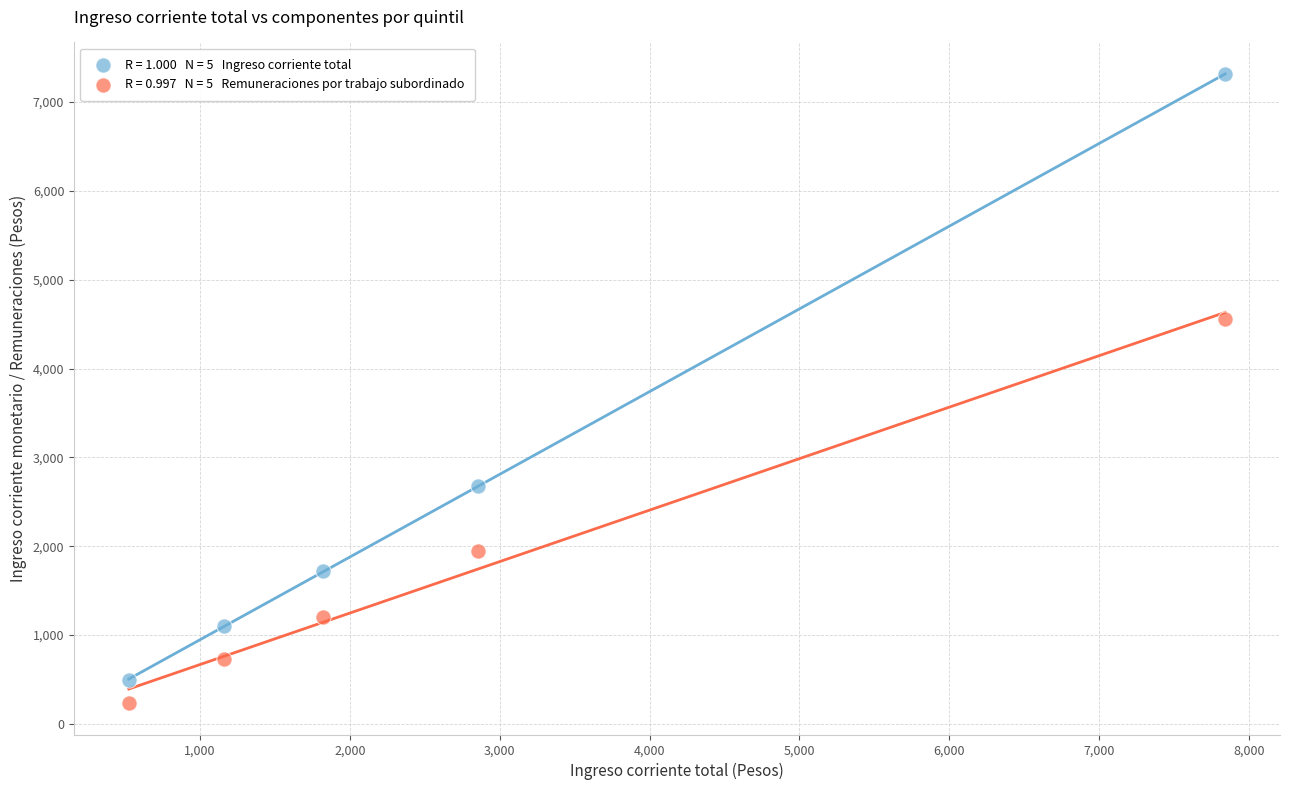

Across all data points, what is the average Y value?

2197.6